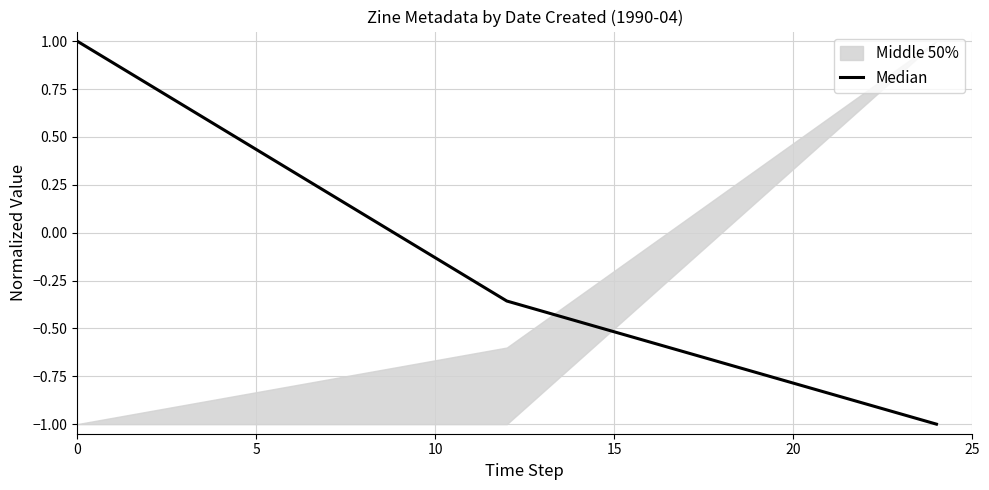

What is the value of the 2nd point from the left?

-0.4